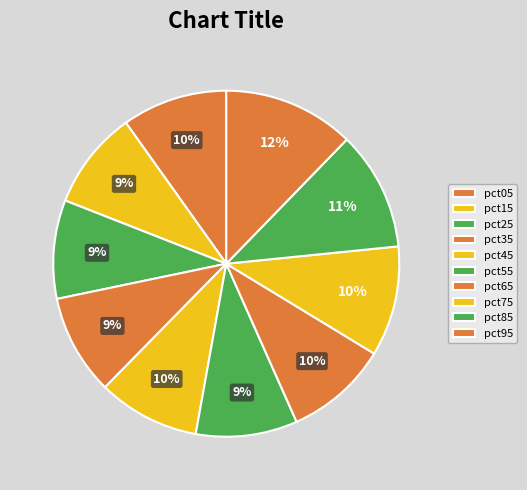

Between pct75 and pct25, which is larger?

pct75